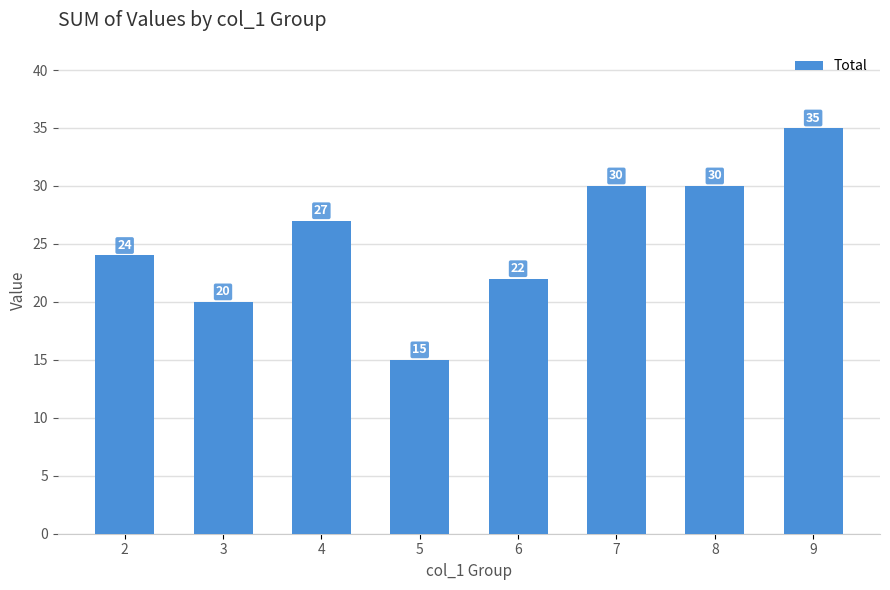

Which label corresponds to the largest value in the chart?

9